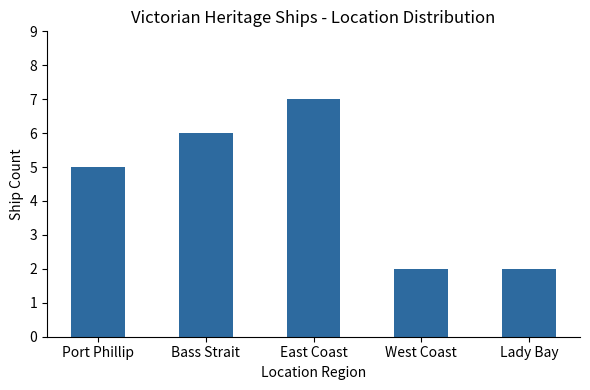

What position from the left is Bass Strait?

2